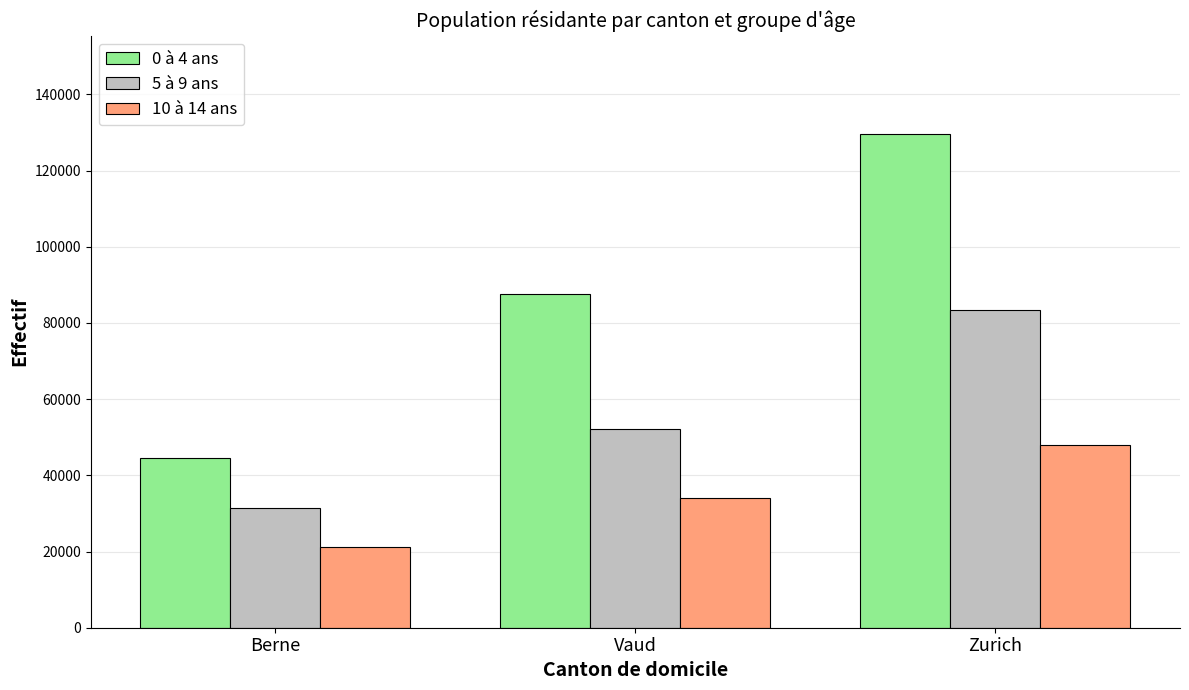

Which category has the highest value in the 0 à 4 ans series?

Zurich